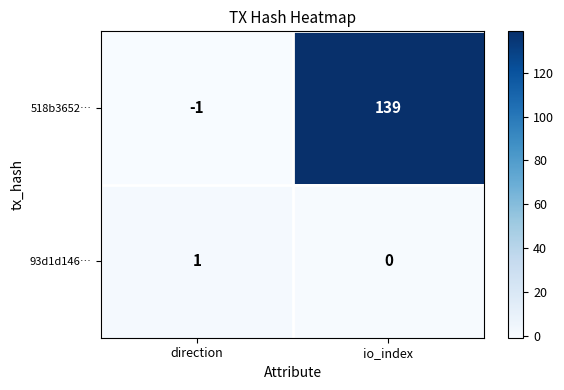

Reading right to left, what are all the values shown in this chart?

518b3652…: 139	-1
93d1d146…: 0	1